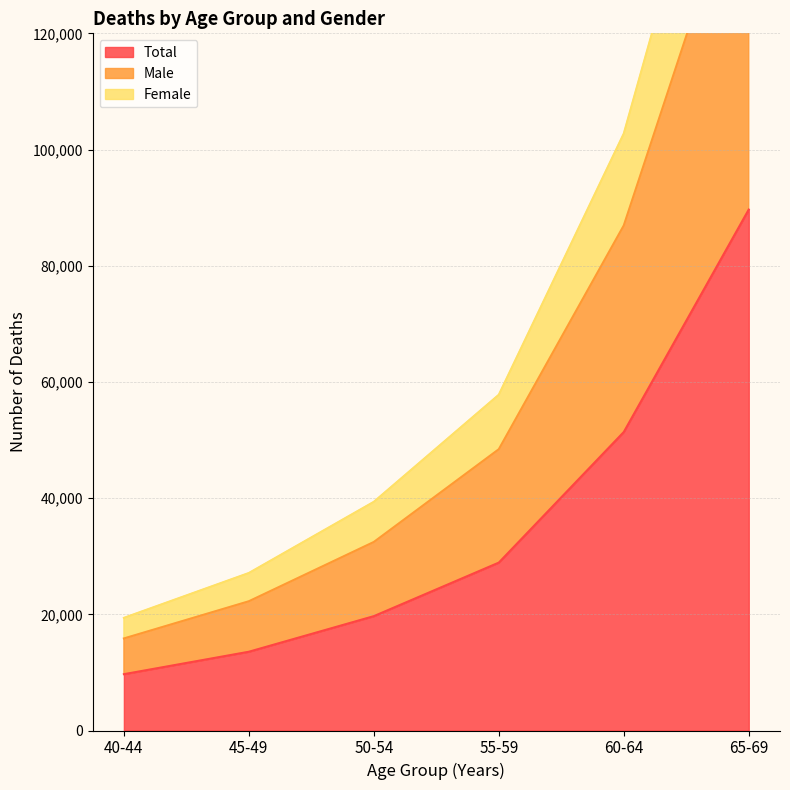

At which label does 65-69 first exceed 62471?

Total